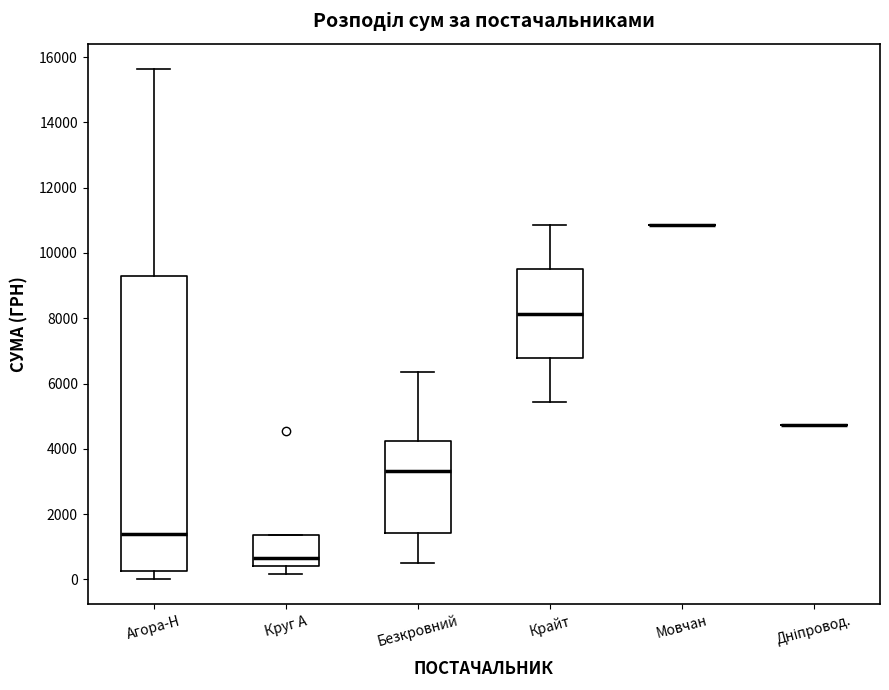

Reading left to right, transcribe this box plot: for each box, give where its median line is, the range the box spans, and where its two whiskers end, as read against the y-axis. The values are not printed on the chart, so give them approximately, as read against the axis.

Агора-Н: median 1400, box 200 to 9200, whiskers 0 to 15600
Круг А: median 600, box 400 to 1400, whiskers 200 to 1400
Безкровний: median 3400, box 1400 to 4200, whiskers 600 to 6400
Крайт: median 8200, box 6800 to 9400, whiskers 5400 to 10800
Мовчан: box collapsed to a line at 10800, whiskers 10800 to 10800
Дніпровод.: box collapsed to a line at 4800, whiskers 4800 to 4800